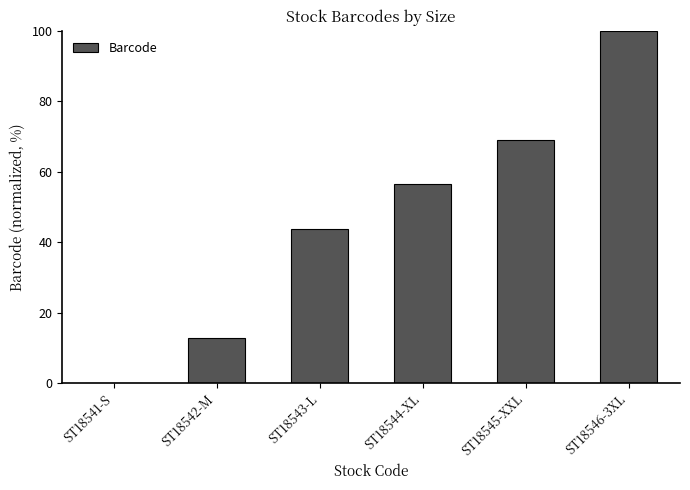

What is the change in value from ST18542-M to ST18543-L?

+30.9